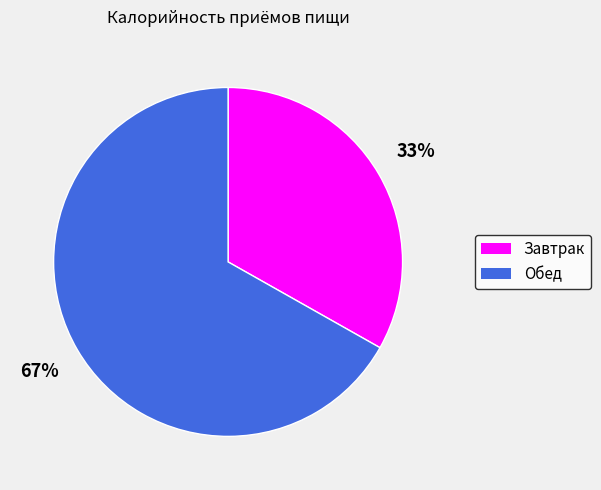

Does any single category account for the majority?

Yes